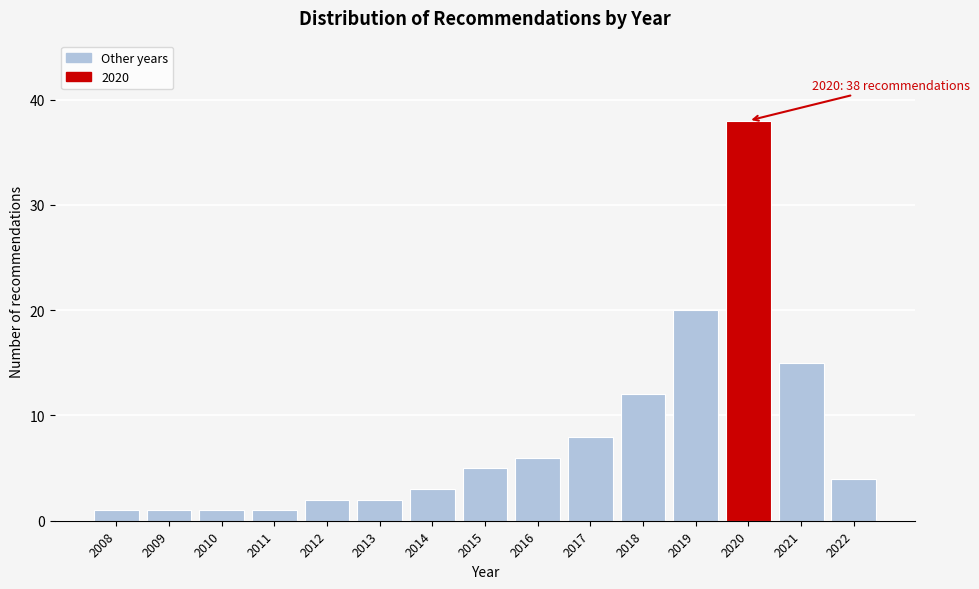

Reading right to left, extract all data points from this chart.

4	15	38	20	12	8	6	5	3	2	2	1	1	1	1